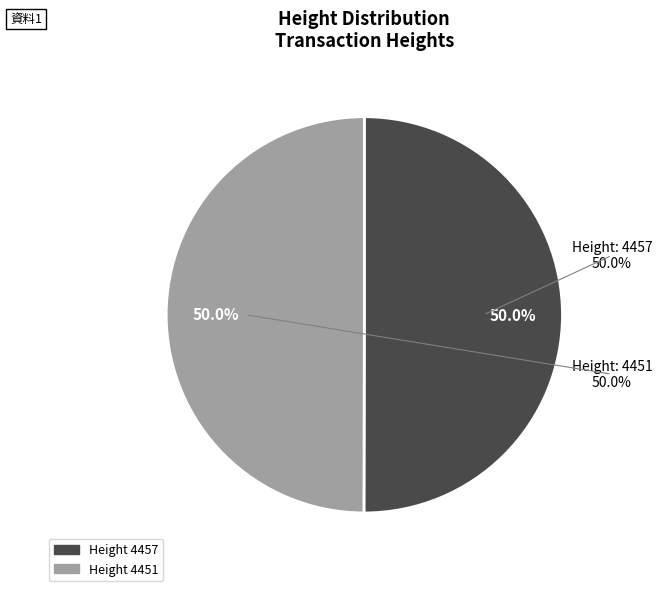

What is the smallest slice in the pie chart?

4451